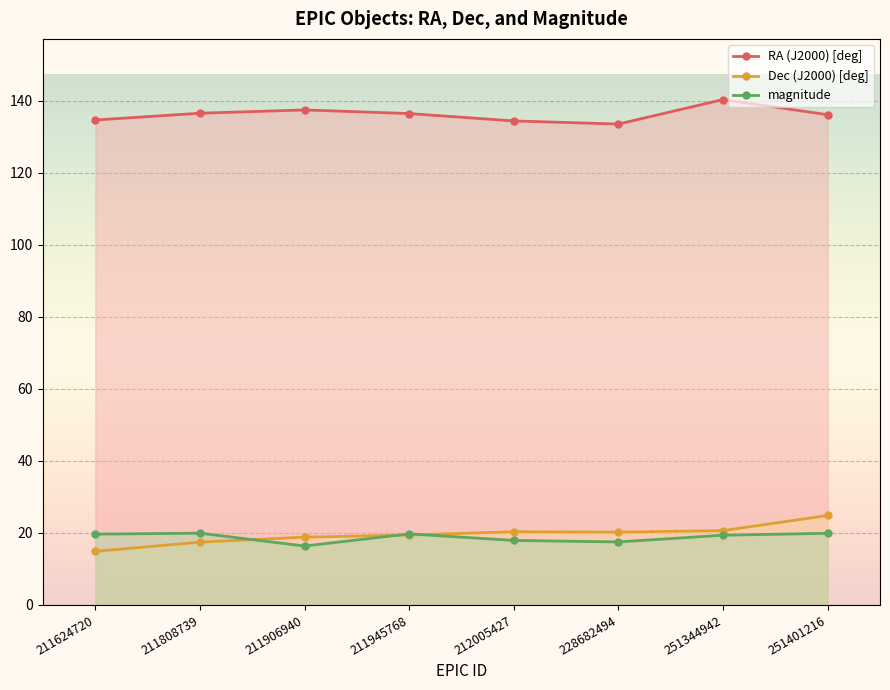

How many lines are shown in the chart?

3